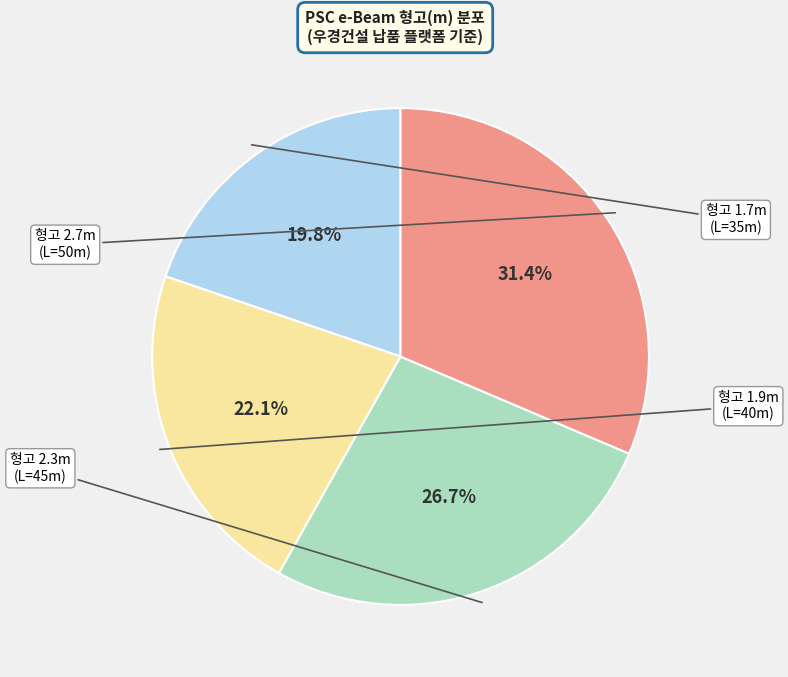

Is there any slice that represents more than half of the pie?

No